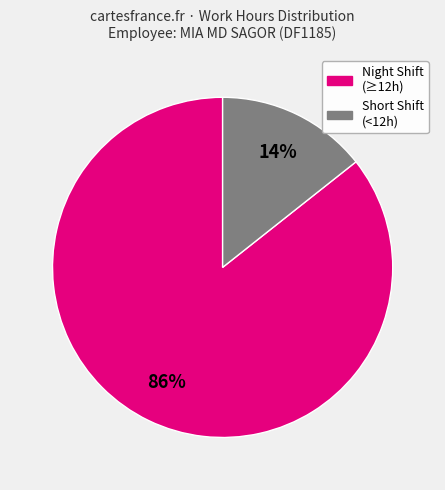

What is the smallest slice in the pie chart?

Short Shift (<12h)